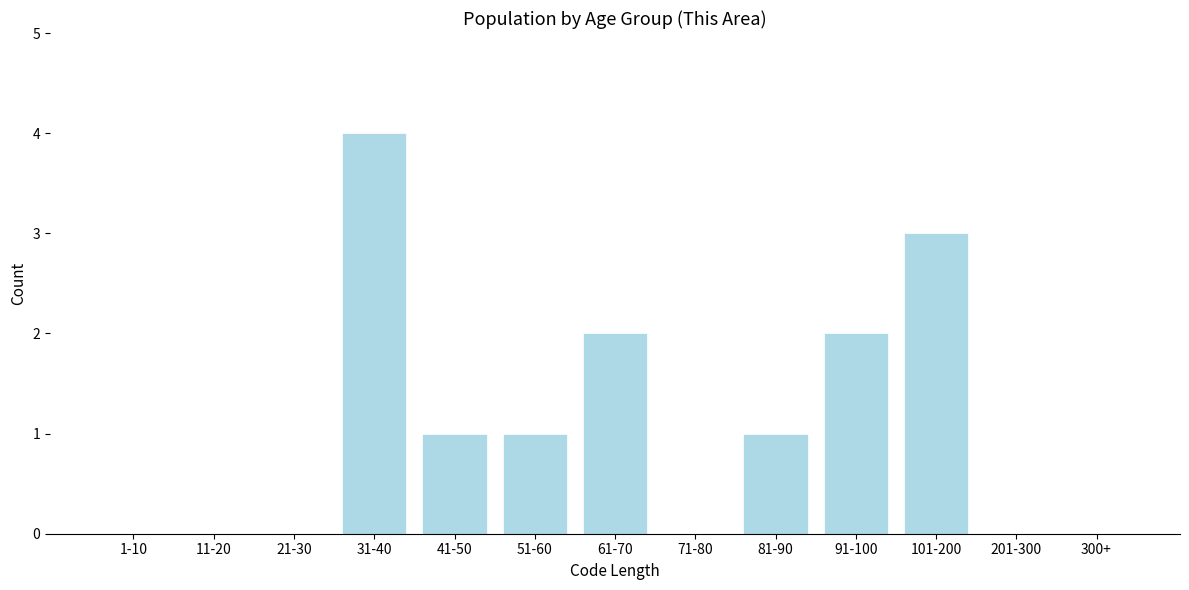

Reading left to right, list all the values displayed in this chart.

1-10=0	11-20=0	21-30=0	31-40=4	41-50=1	51-60=1	61-70=2	71-80=0	81-90=1	91-100=2	101-200=3	201-300=0	300+=0